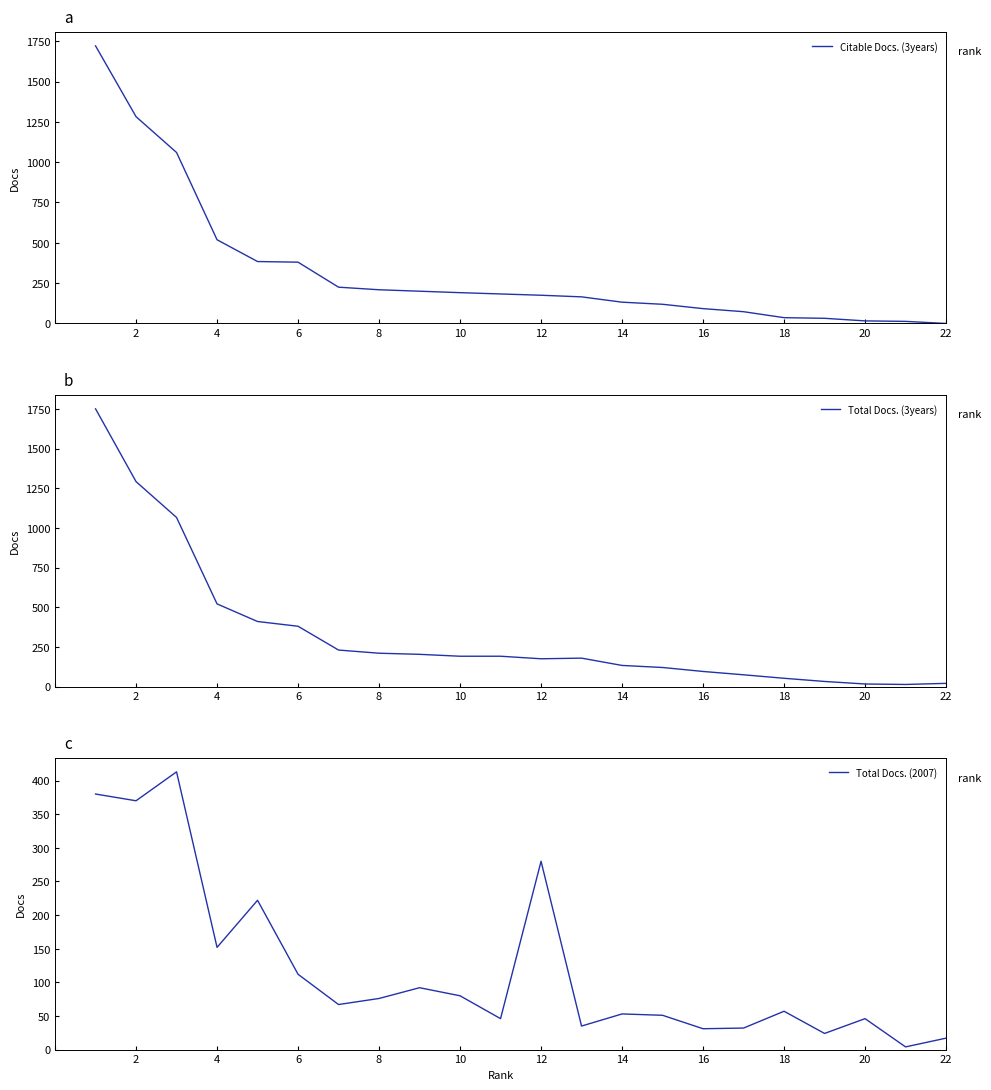

Which series has the widest spread of values?

Total Docs. (3years)